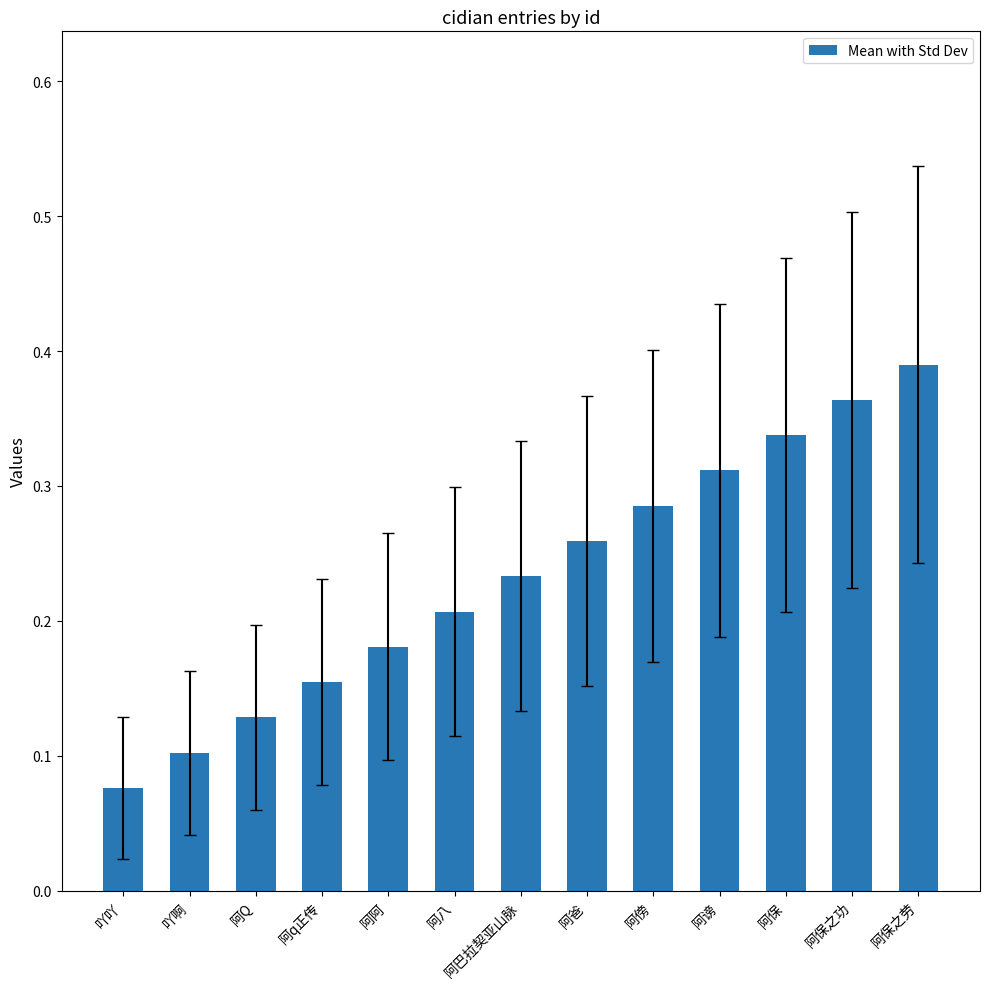

Which label corresponds to the smallest value in the chart?

吖吖